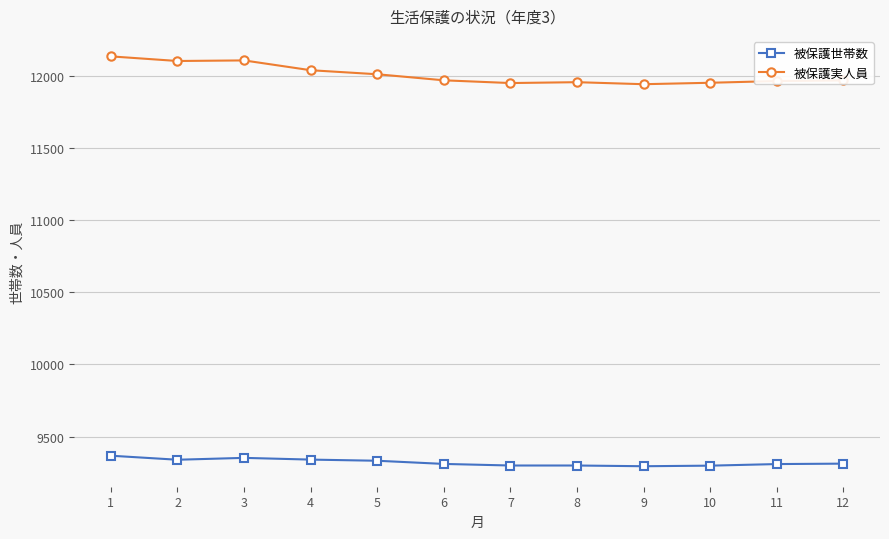

Which series has the largest total across all categories?

被保護実人員